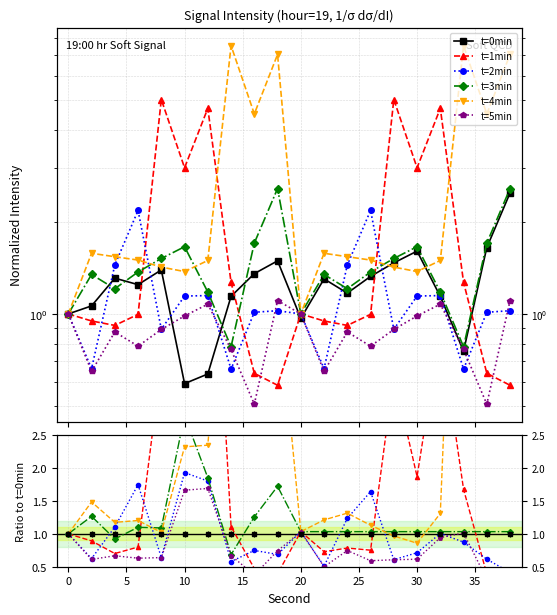

Rank the series by their maximum value, from lowest to highest.

t=5min, t=2min, t=0min, t=3min, t=1min, t=4min